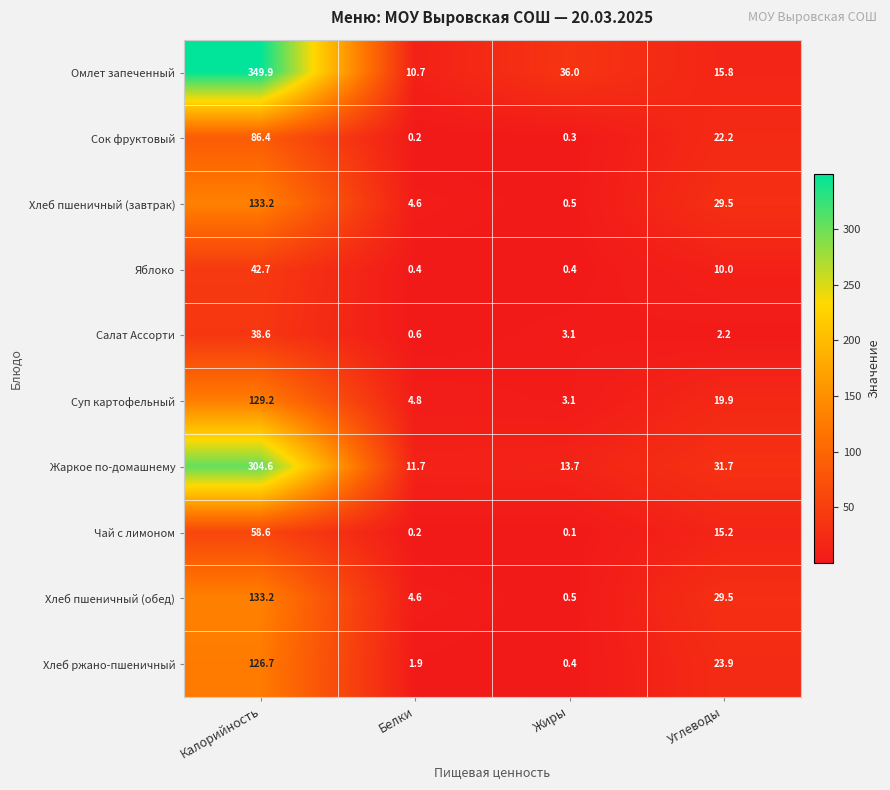

Which series has the largest range (max minus min)?

Омлет запеченный